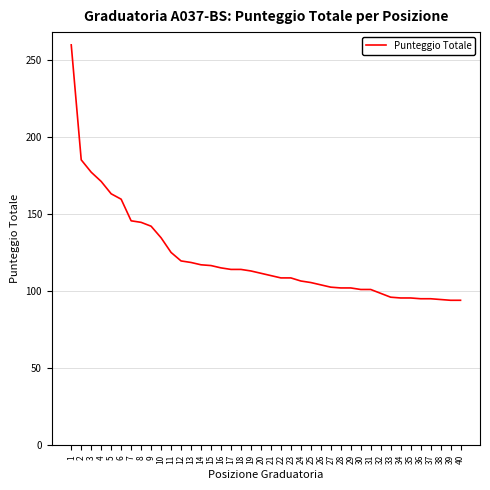

What is the change in value from 12 to 19?

-6.5